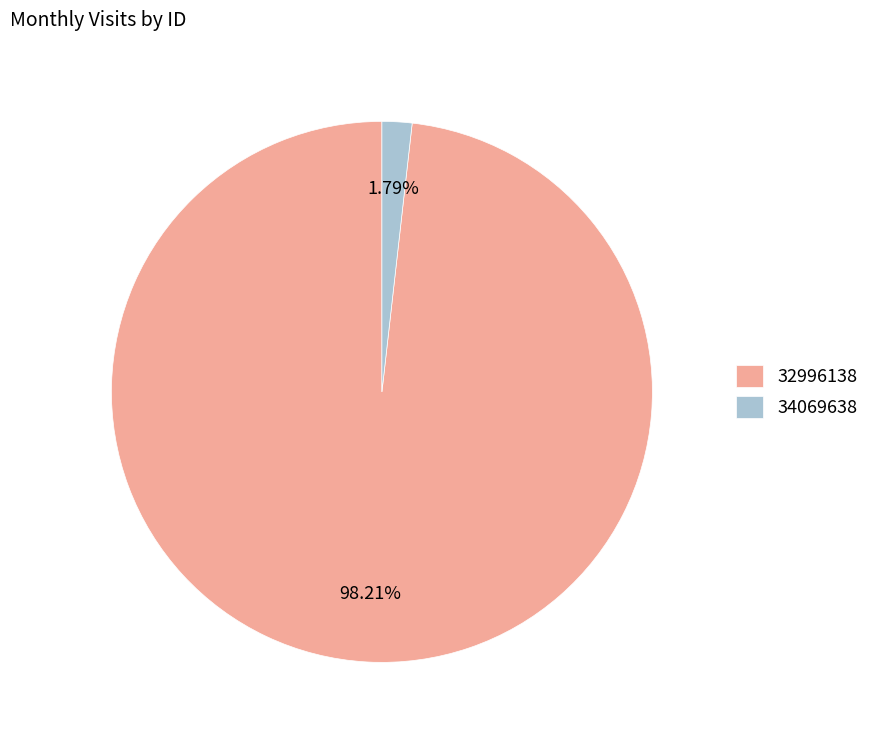

To the nearest percent, what percentage of the pie is 32996138?

98%